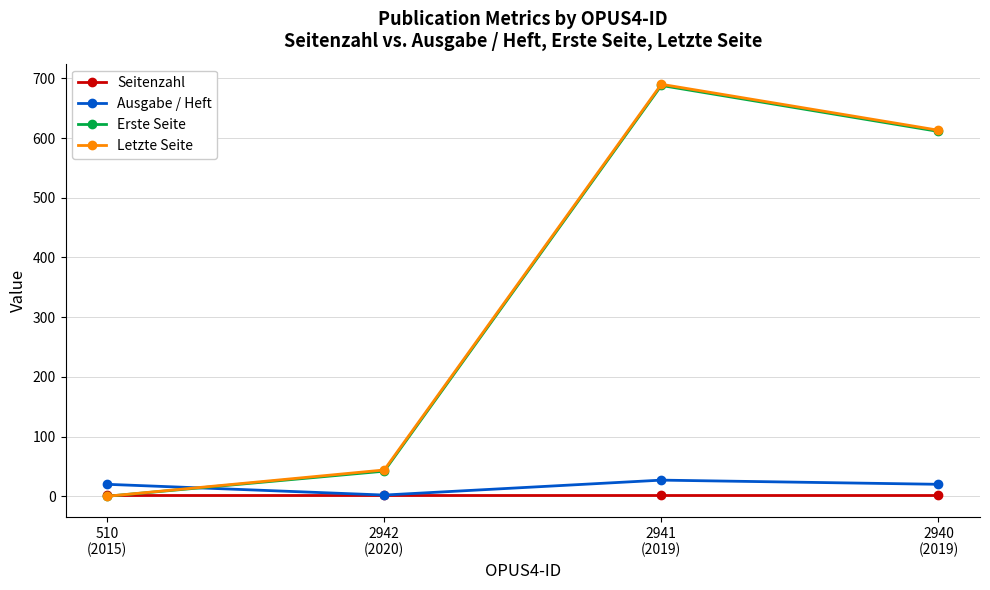

Does the chart have visible grid lines?

Yes